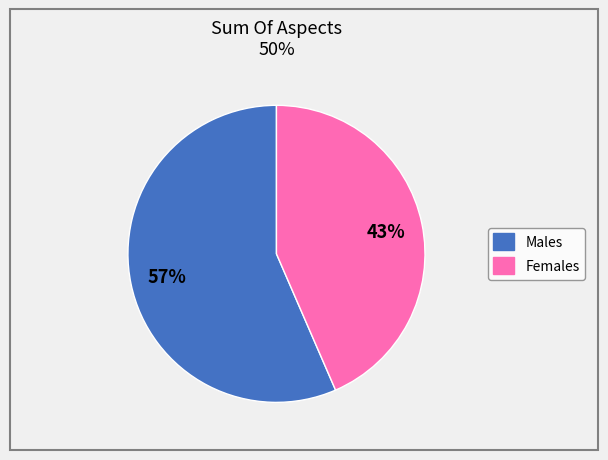

To the nearest percent, what is the average slice percentage?

50%